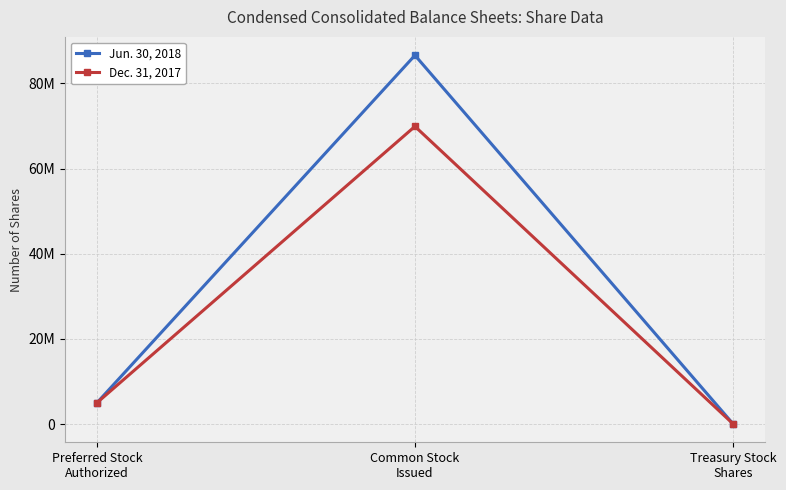

What is the difference between the maximum and second lowest values in the Dec. 31, 2017 series?

64901625